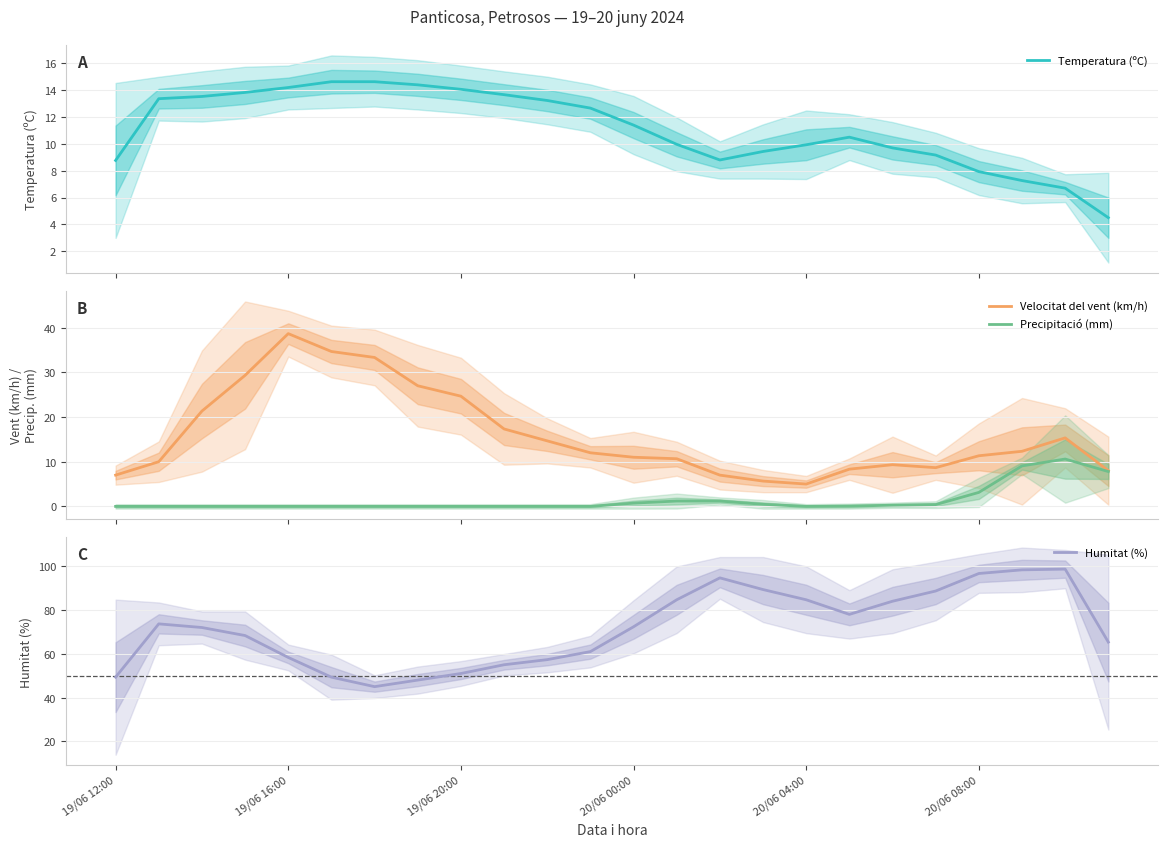

At which category is the sum across all series the highest?

22